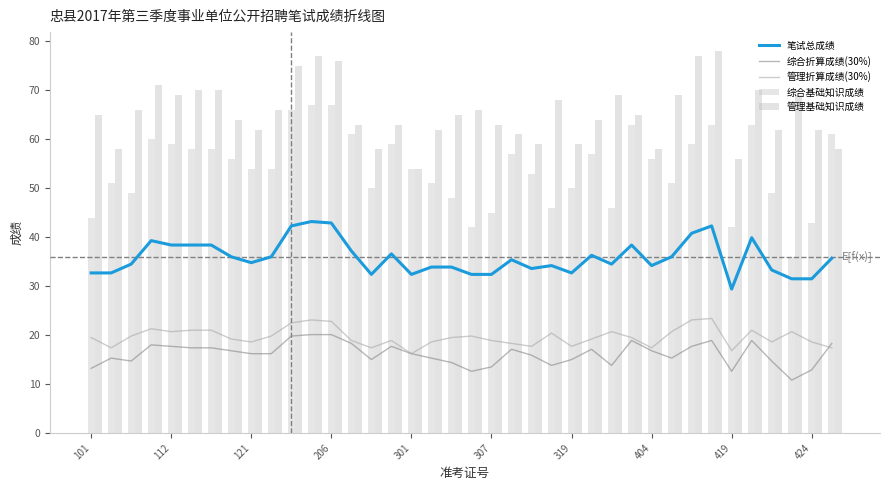

List the series in order of their peak value, lowest first.

综合折算成绩(30%), 管理折算成绩(30%), 笔试总成绩, 综合基础知识成绩, 管理基础知识成绩